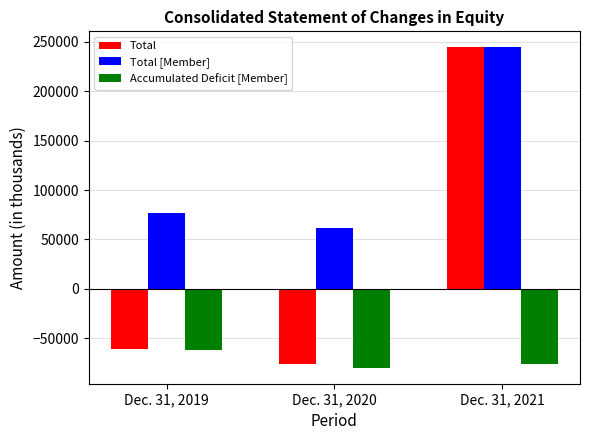

Reading left to right, transcribe all the data shown in this chart.

Total: -60361	-75472	244169
Total [Member]: 76436	62025	244169
Accumulated Deficit [Member]: -61579	-79564	-75709